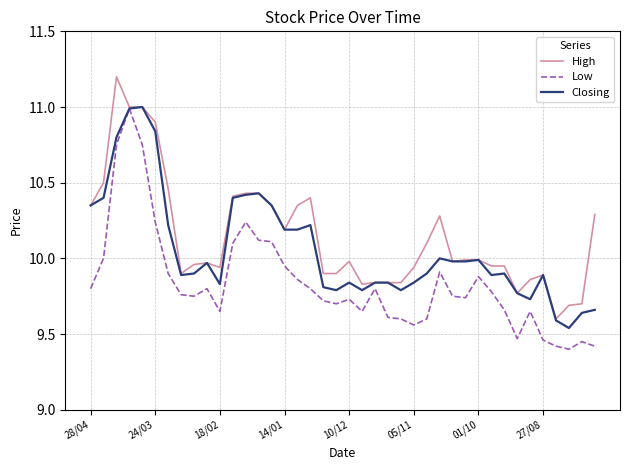

Rank the series by their average value, from highest to lowest.

High, Closing, Low